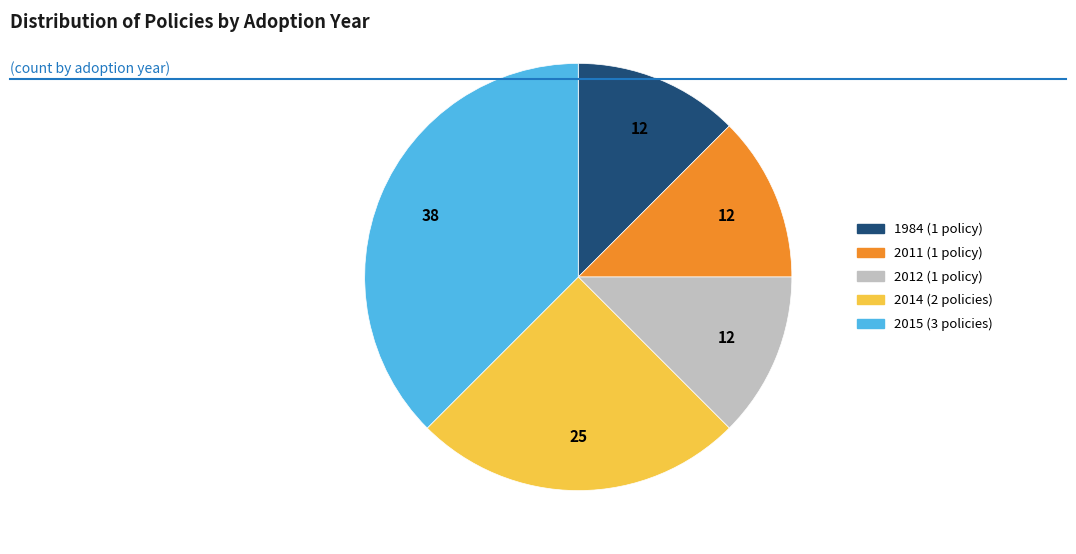

Is there any slice that represents more than half of the pie?

No